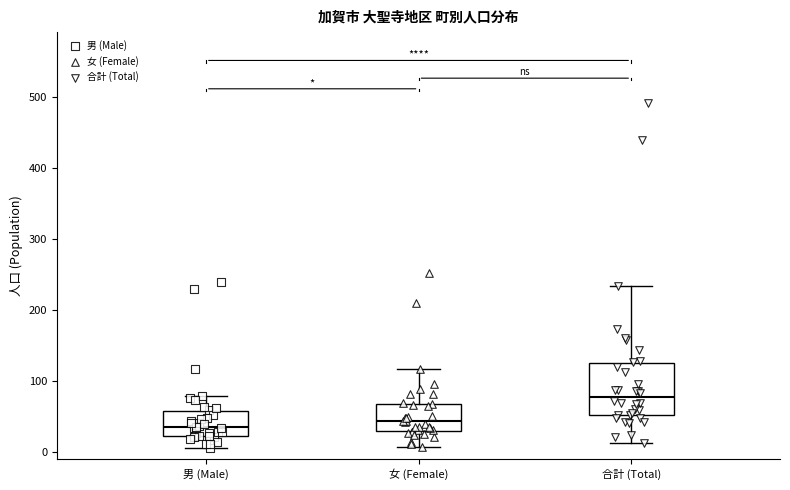

Where does the median line of the box for 男 (Male) sit on the y-axis? The values are not printed on the chart, so give them approximately, as read against the axis.

40